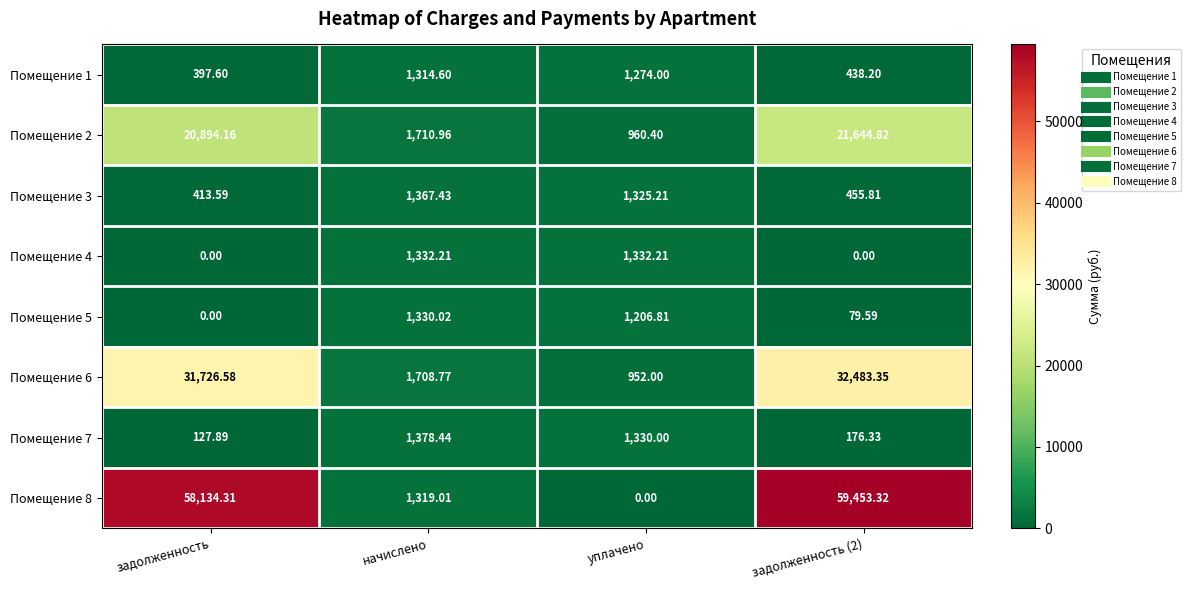

Where is Помещение 2 nearest to the value 11302?

начислено